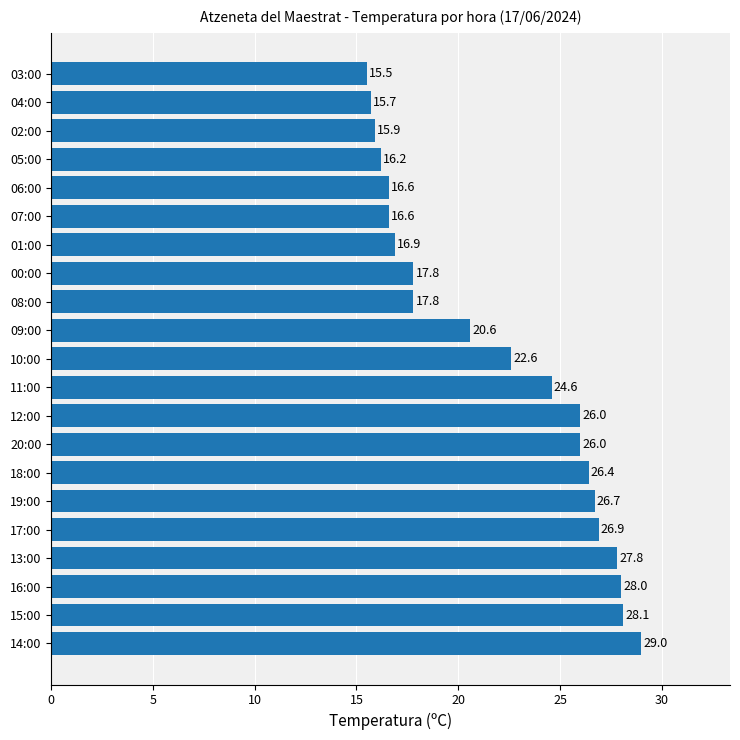

What is the sum of the values at 08:00 and 11:00?

42.4